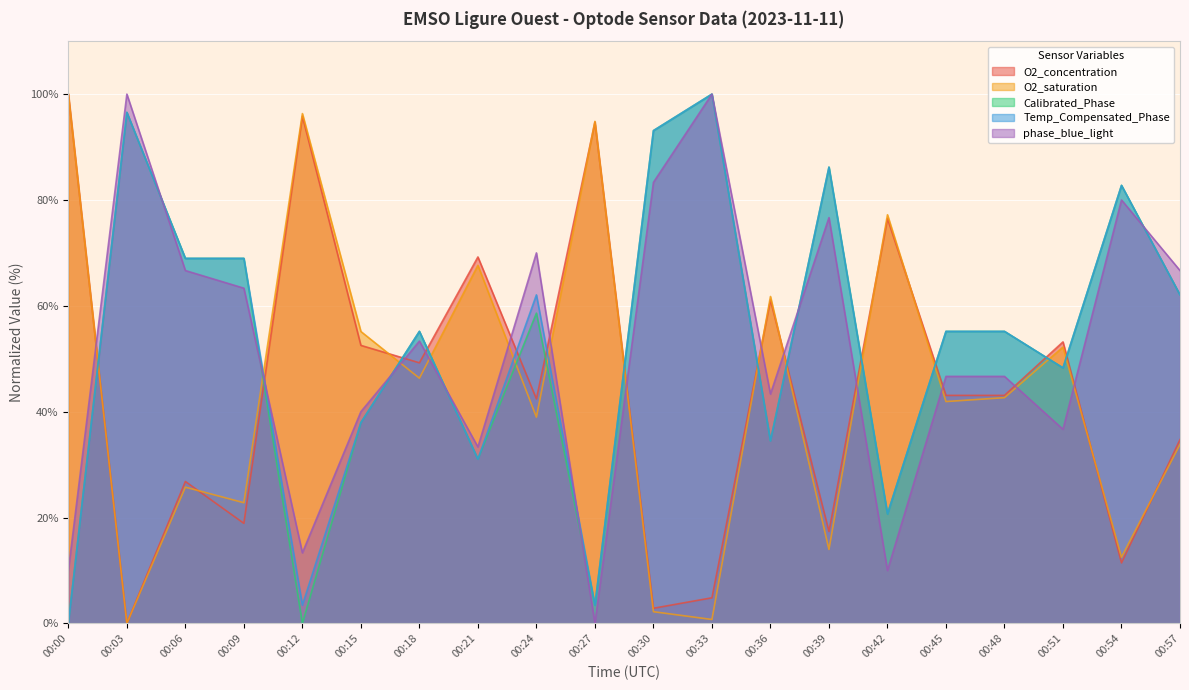

Reading left to right, extract all data points from this chart.

O2_concentration: 00:00=100.0	00:03=0.0	00:06=26.8	00:09=18.9	00:12=95.8	00:15=52.5	00:18=49.2	00:21=69.2	00:24=42.4	00:27=94.7	00:30=2.9	00:33=4.8	00:36=61.1	00:39=17.4	00:42=76.5	00:45=43.1	00:48=43.1	00:51=53.2	00:54=11.4	00:57=34.7
O2_saturation: 00:00=100.0	00:03=0.0	00:06=25.7	00:09=22.8	00:12=96.3	00:15=55.1	00:18=46.3	00:21=67.6	00:24=39.0	00:27=94.9	00:30=2.2	00:33=0.7	00:36=61.8	00:39=14.0	00:42=77.2	00:45=41.9	00:48=42.6	00:51=52.2	00:54=12.5	00:57=33.8
Calibrated_Phase: 00:00=0.0	00:03=96.6	00:06=69.0	00:09=69.0	00:12=0.0	00:15=37.9	00:18=55.2	00:21=31.0	00:24=58.6	00:27=3.4	00:30=93.1	00:33=100.0	00:36=34.5	00:39=86.2	00:42=20.7	00:45=55.2	00:48=55.2	00:51=48.3	00:54=82.8	00:57=62.1
Temp_Compensated_Phase: 00:00=0.0	00:03=96.6	00:06=69.0	00:09=69.0	00:12=3.4	00:15=37.9	00:18=55.2	00:21=31.0	00:24=62.1	00:27=3.4	00:30=93.1	00:33=100.0	00:36=34.5	00:39=86.2	00:42=20.7	00:45=55.2	00:48=55.2	00:51=48.3	00:54=82.8	00:57=62.1
phase_blue_light: 00:00=10.0	00:03=100.0	00:06=66.7	00:09=63.3	00:12=13.3	00:15=40.0	00:18=53.3	00:21=33.3	00:24=70.0	00:27=0.0	00:30=83.3	00:33=100.0	00:36=43.3	00:39=76.7	00:42=10.0	00:45=46.7	00:48=46.7	00:51=36.7	00:54=80.0	00:57=66.7